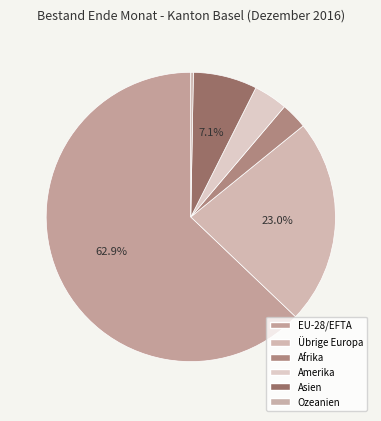

How many segments does this pie chart have?

6